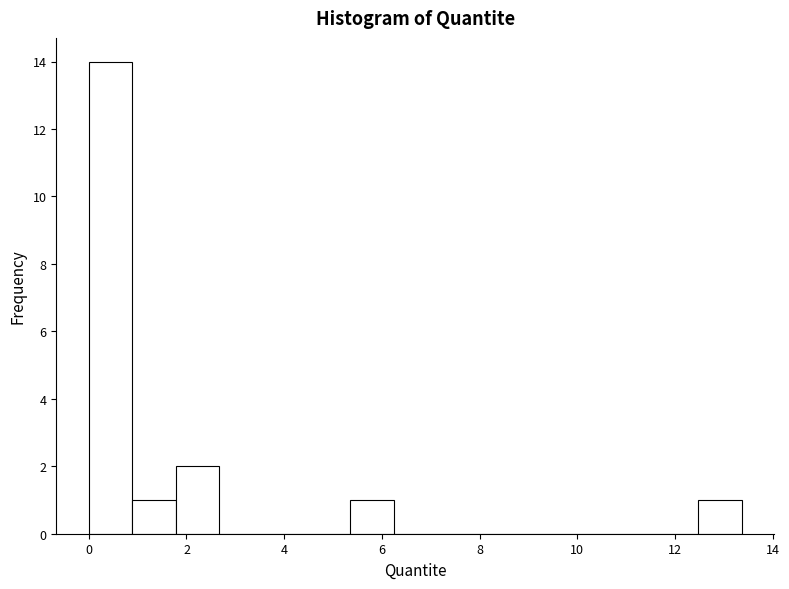

How tall is the bar that spans 5.4 to 6.2 on the x-axis? Neither the bar edges nor the heights are printed on the chart, so give them approximately, as read against the axes.

1